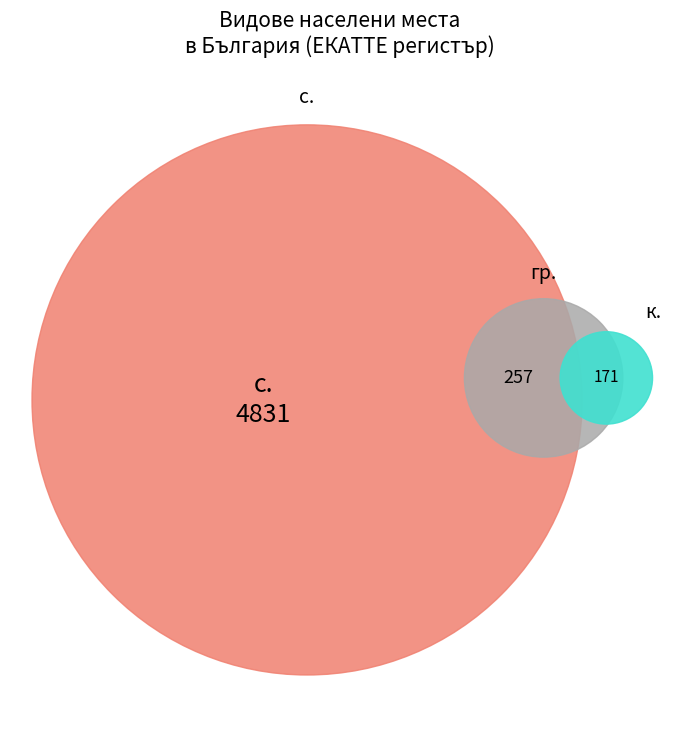

Which has a higher value, с. or с.?

с.